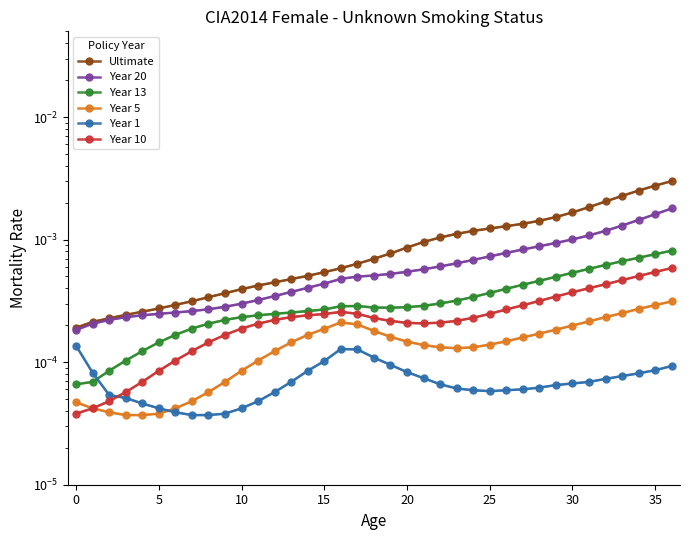

How many intersections are there between Year 13 and Year 1?

1